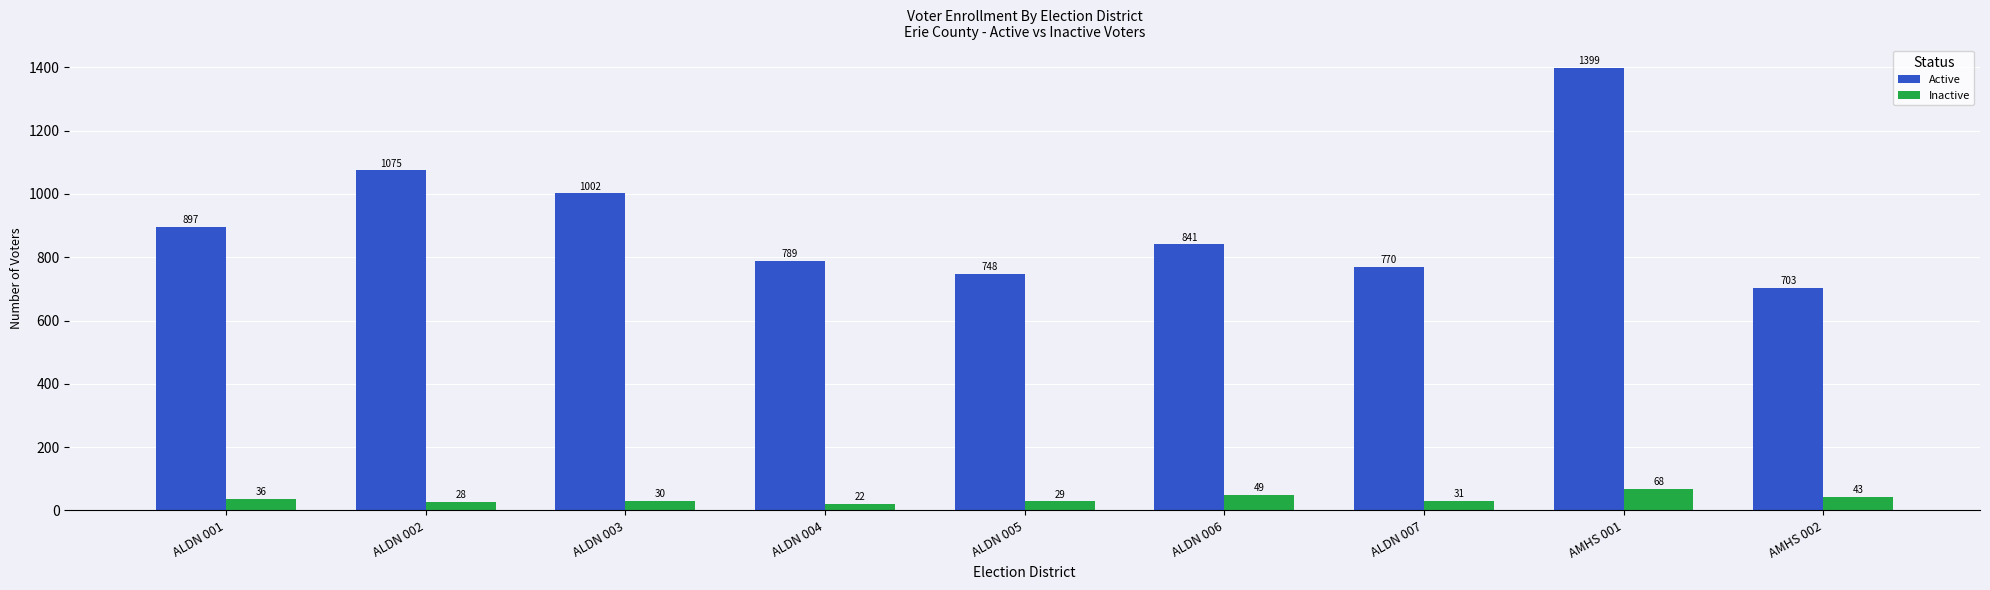

What is the maximum value for Active?

1399